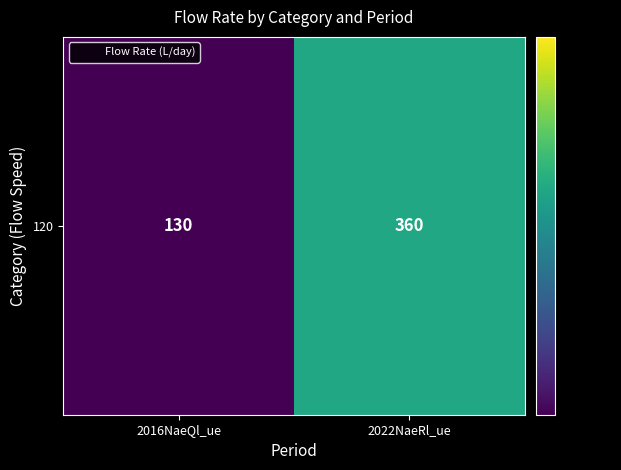

How many series are shown in this chart?

1